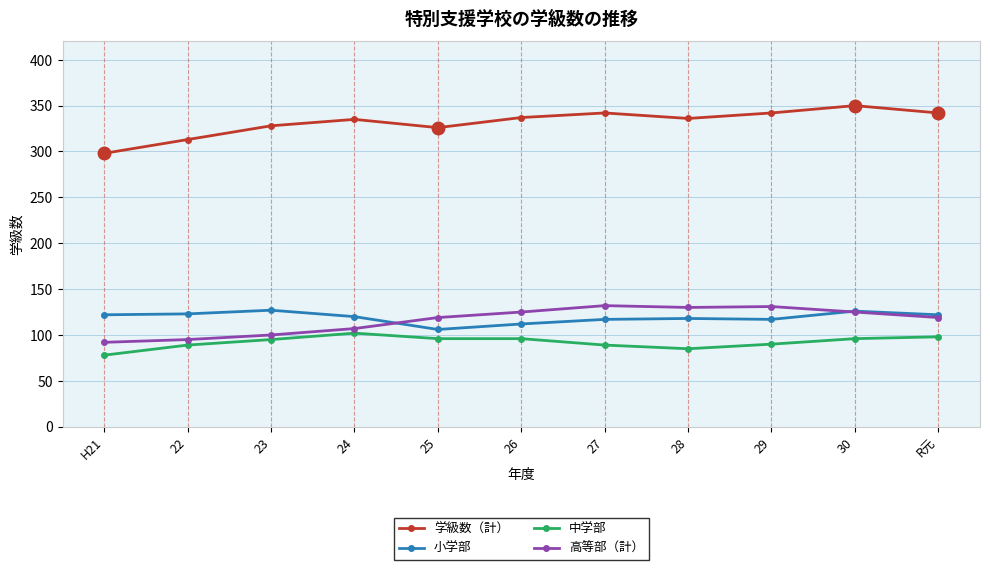

True or false: 小学部 and 学級数（計） intersect in this chart.

False